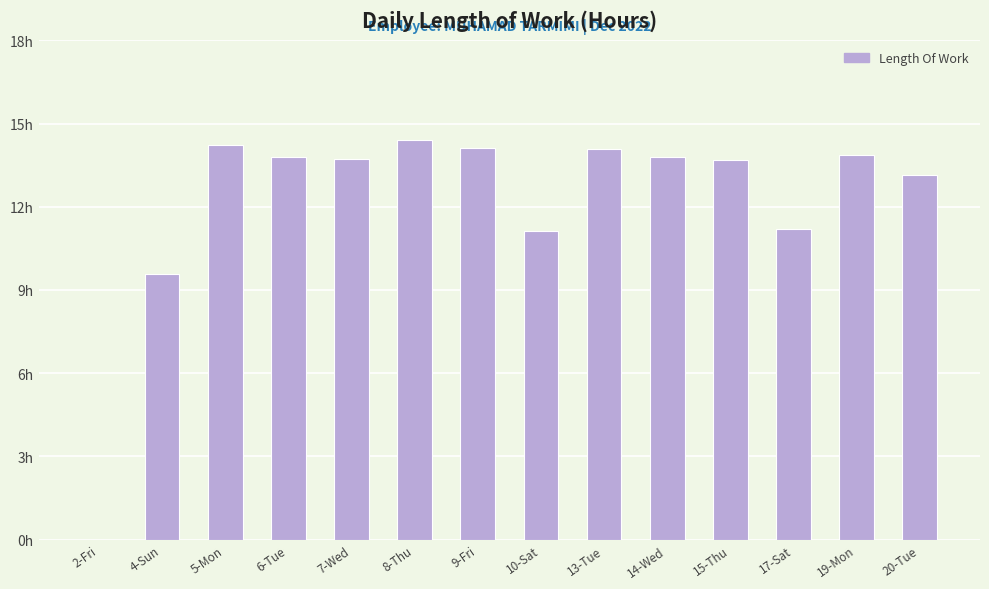

What is the label of the 8th bar from the right?

9-Fri